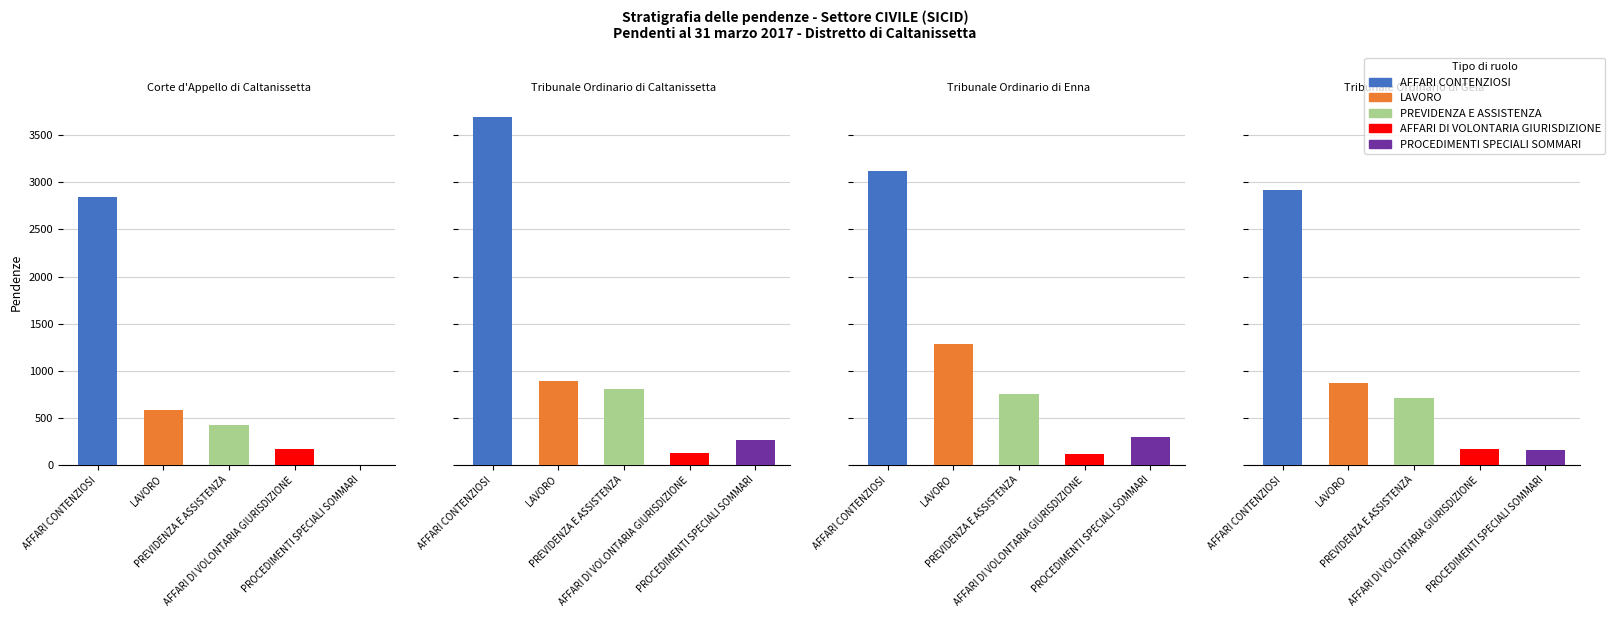

Where is AFFARI DI VOLONTARIA GIURISDIZIONE nearest to the value 147?

Tribunale Ordinario di Gela